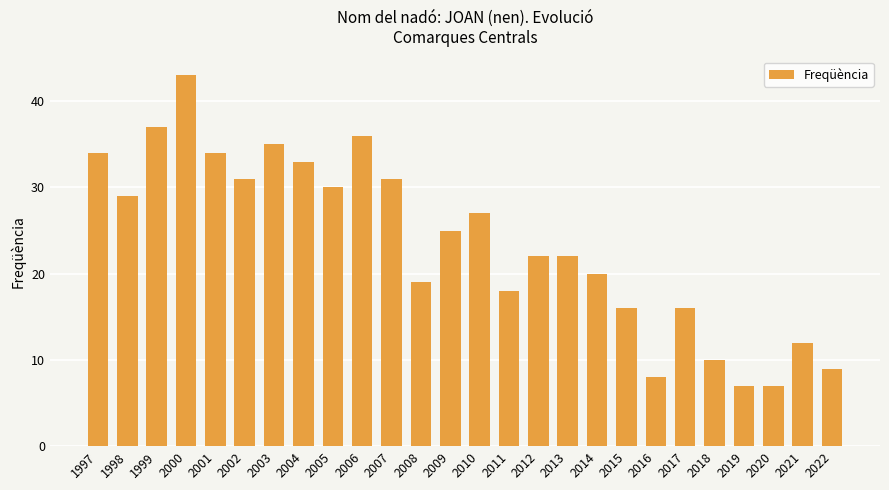

Reading right to left, what are all the values shown in this chart?

2022=9	2021=12	2020=7	2019=7	2018=10	2017=16	2016=8	2015=16	2014=20	2013=22	2012=22	2011=18	2010=27	2009=25	2008=19	2007=31	2006=36	2005=30	2004=33	2003=35	2002=31	2001=34	2000=43	1999=37	1998=29	1997=34